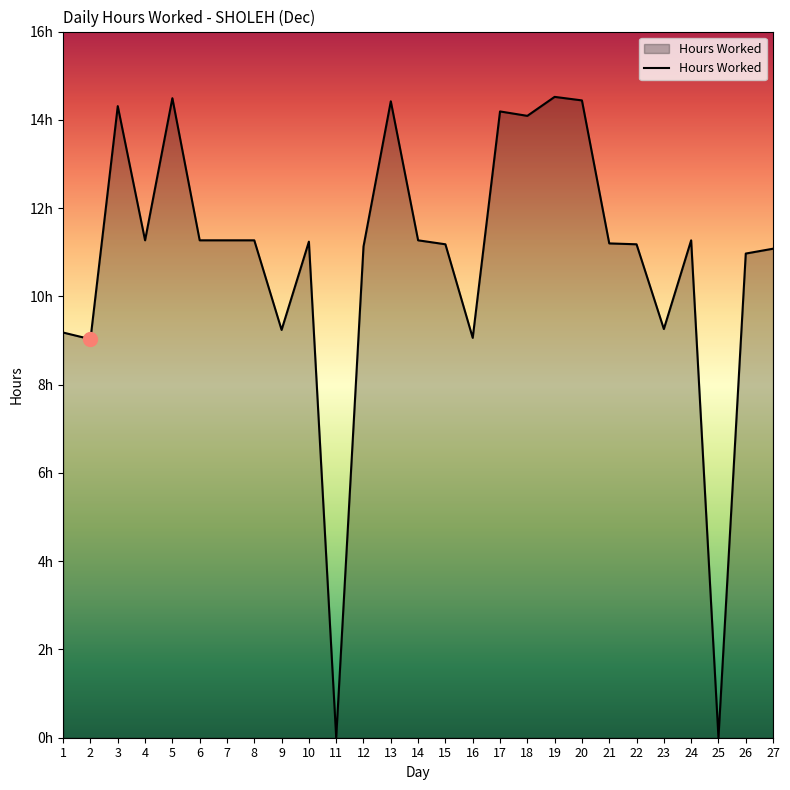

Where is the first local maximum?

3